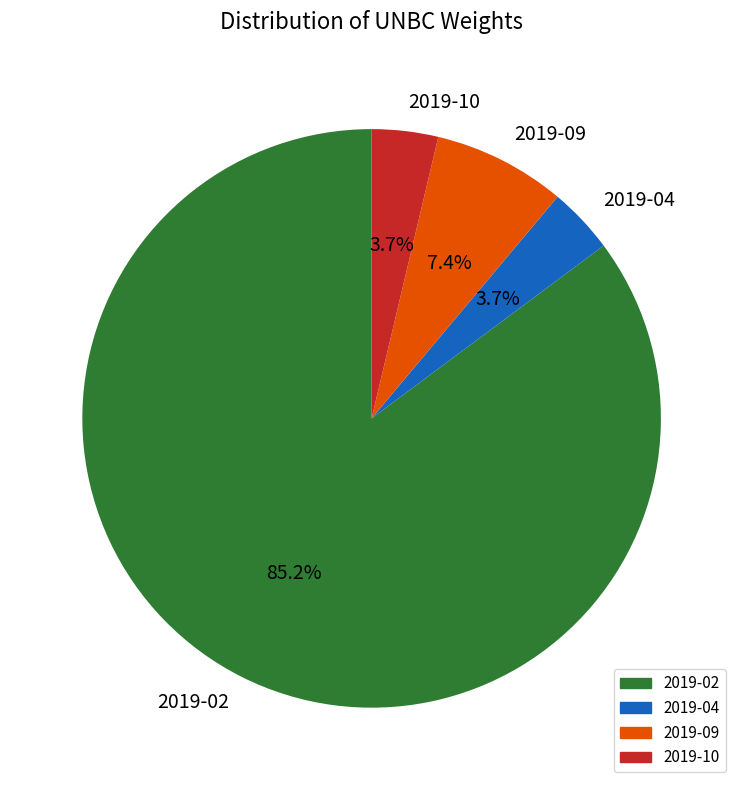

Which slice is the largest?

2019-02